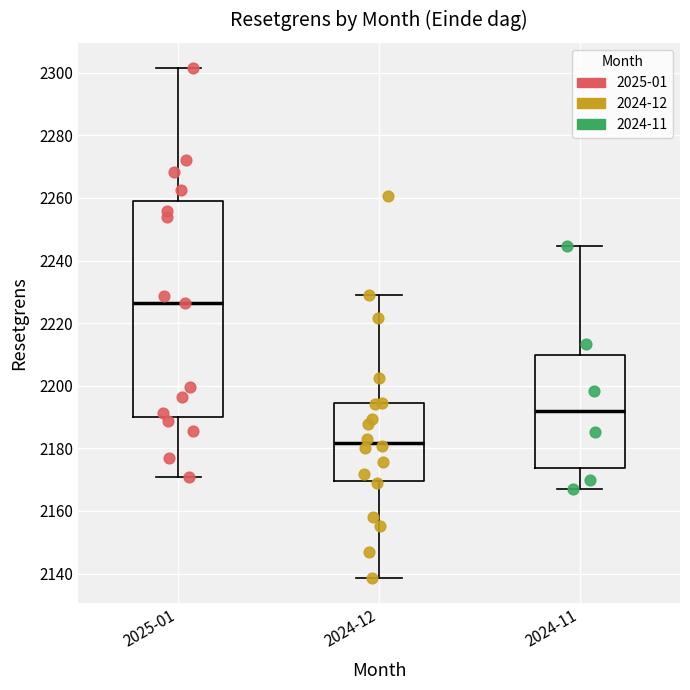

Where does the lower whisker of the box for 2024-12 end on the y-axis? The values are not printed on the chart, so give them approximately, as read against the axis.

2138